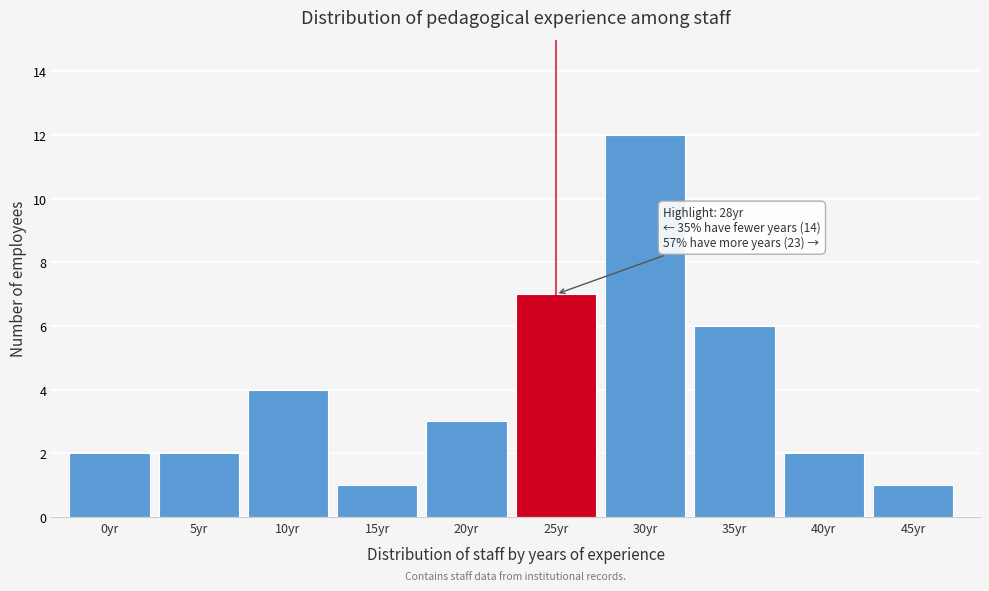

Reading left to right, list all the values displayed in this chart.

0yr=2	5yr=2	10yr=4	15yr=1	20yr=3	25yr=7	30yr=12	35yr=6	40yr=2	45yr=1